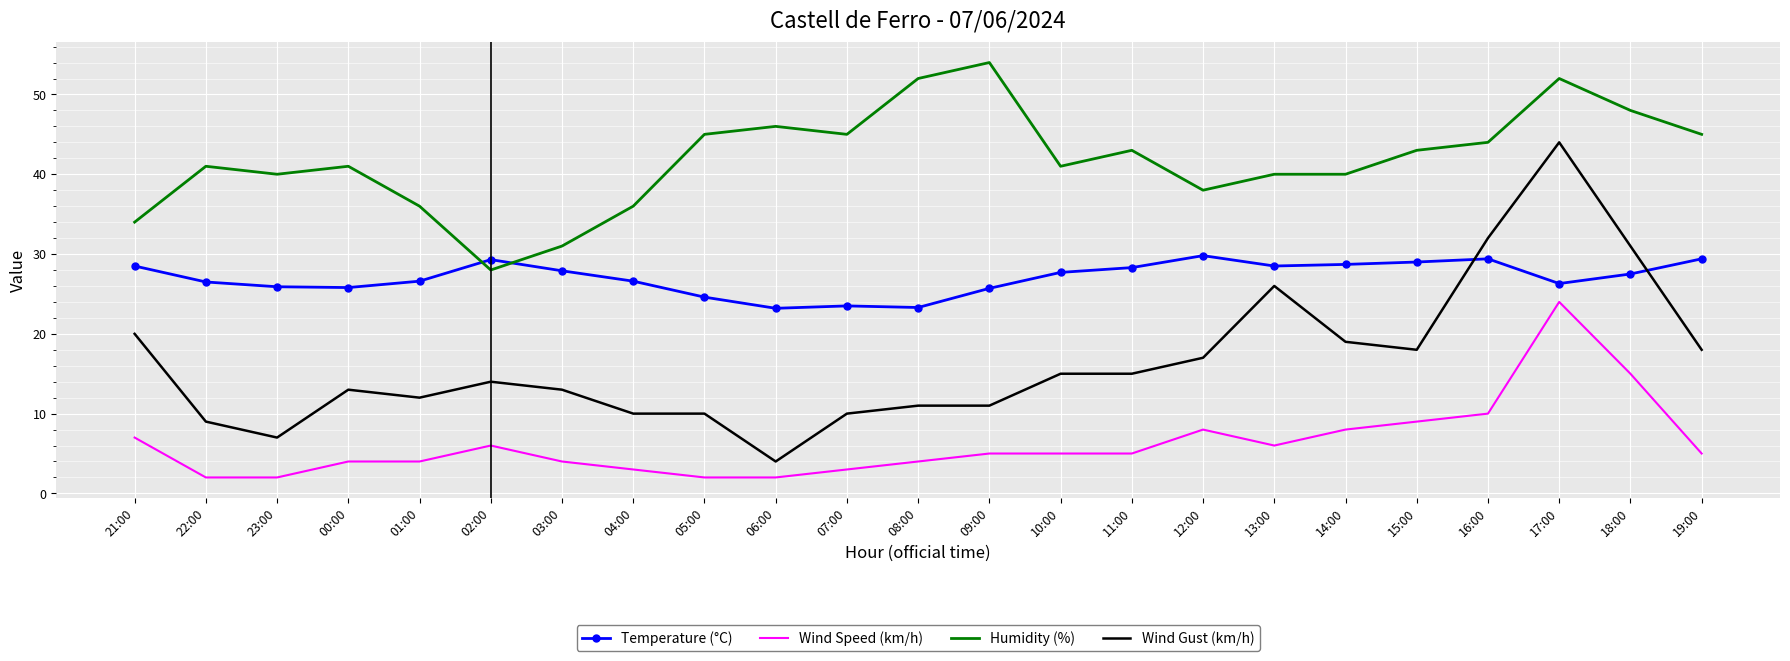

What is the spread (max minus min) of values at 04:00?

33.0